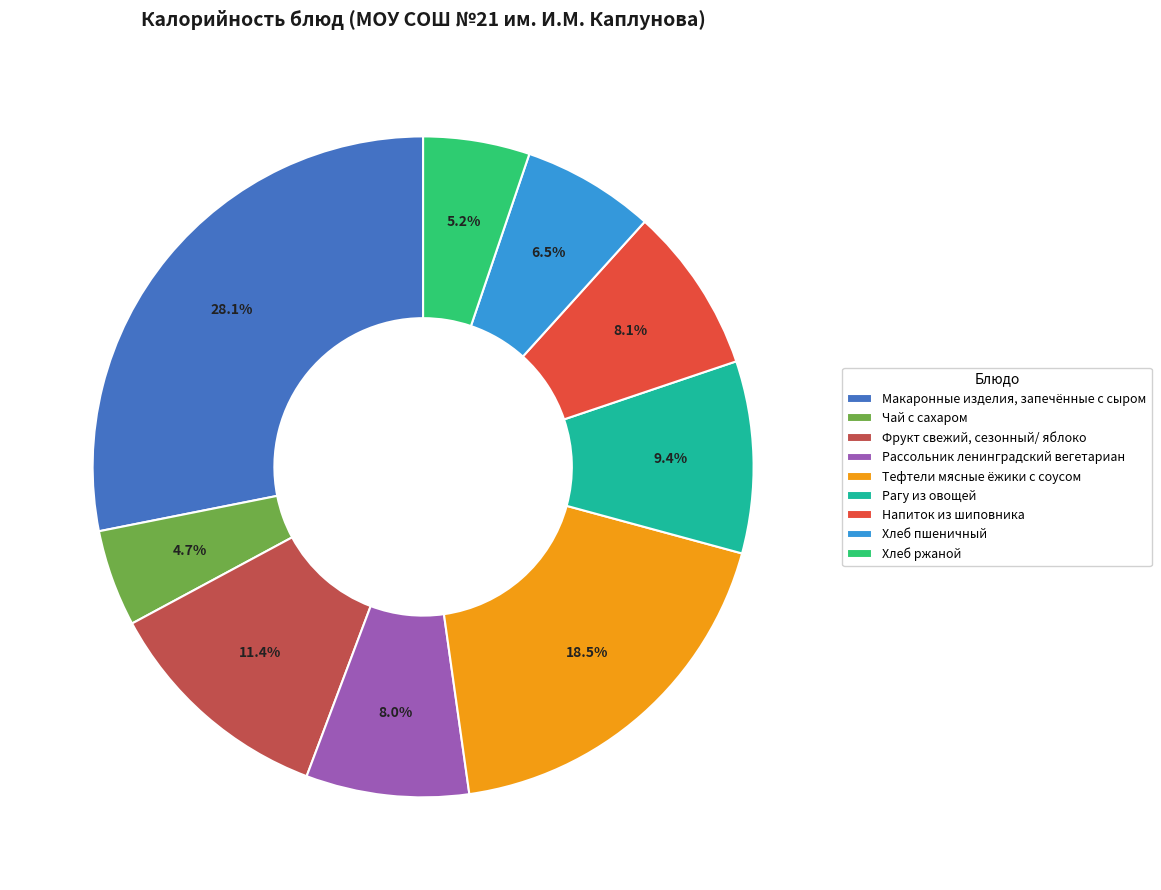

Combined, do Тефтели мясные ёжики с соусом and Хлеб ржаной account for over 50%?

No